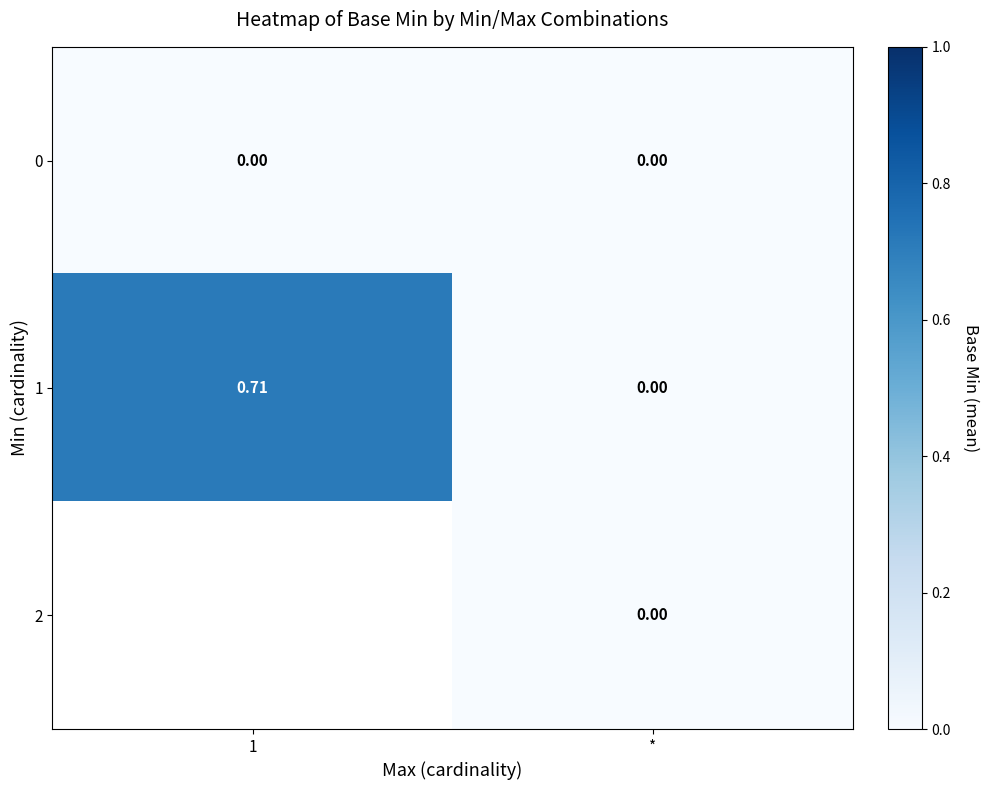

Rank the categories by row_1 value from highest to lowest.

1, *